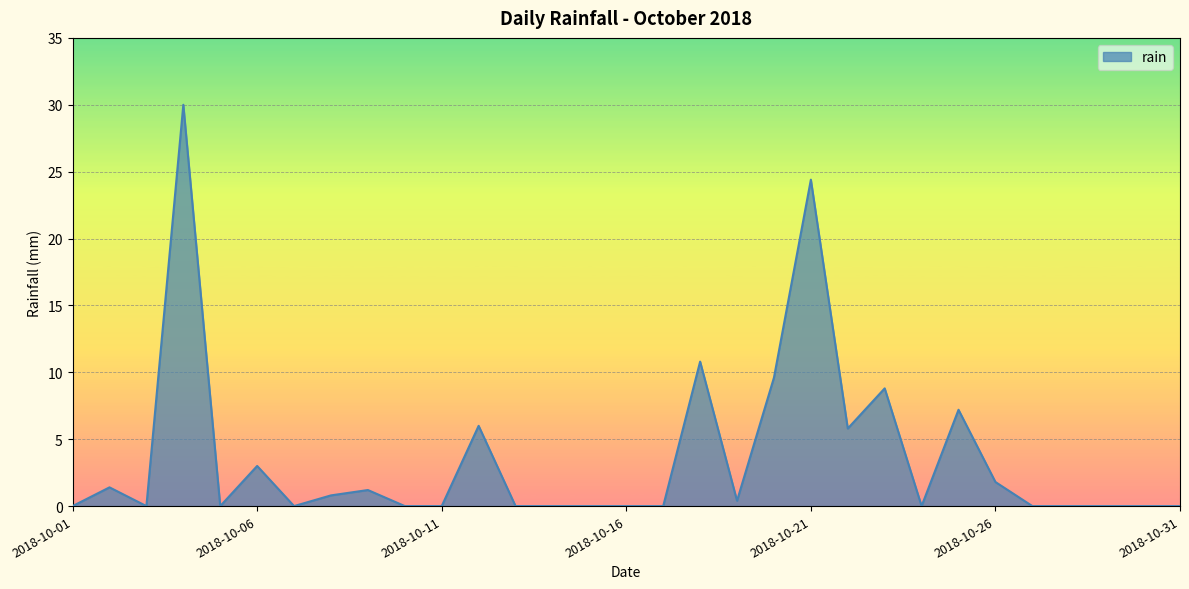

What is the maximum value shown in the chart?

30.0